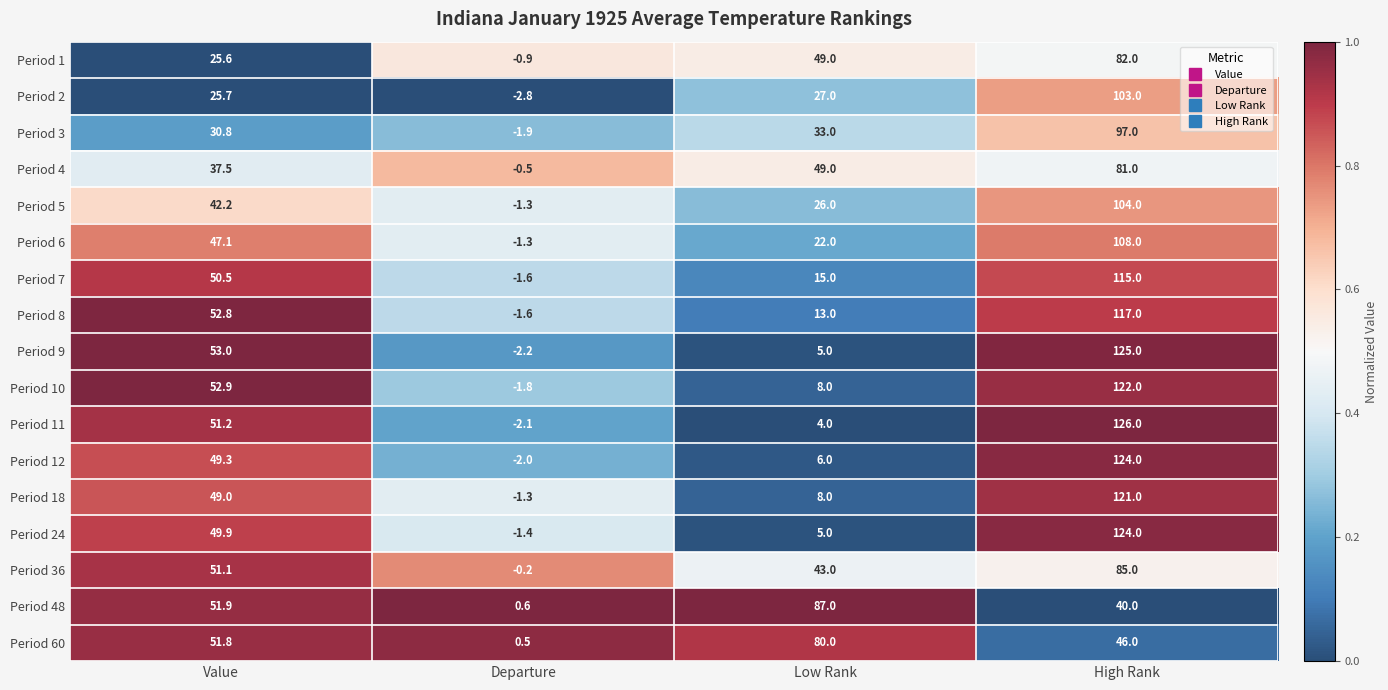

What value does the Period 24 series have at High Rank?

124.0